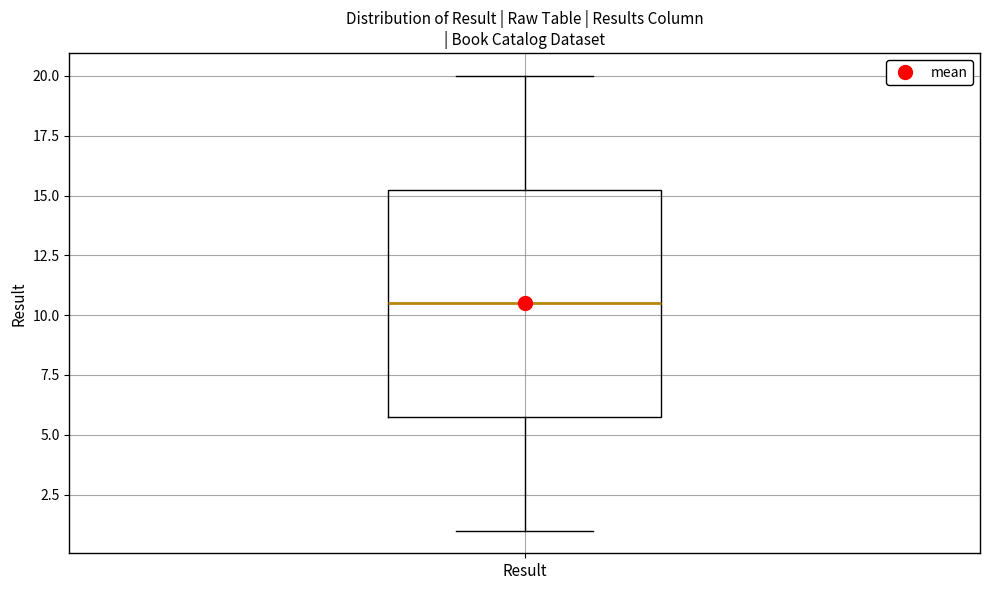

Transcribe this box plot: give where the median line is, the range the box spans, and where the two whiskers end, as read against the y-axis. The values are not printed on the chart, so give them approximately, as read against the axis.

median 10.5, box 6.0 to 15.5, whiskers 1.0 to 20.0